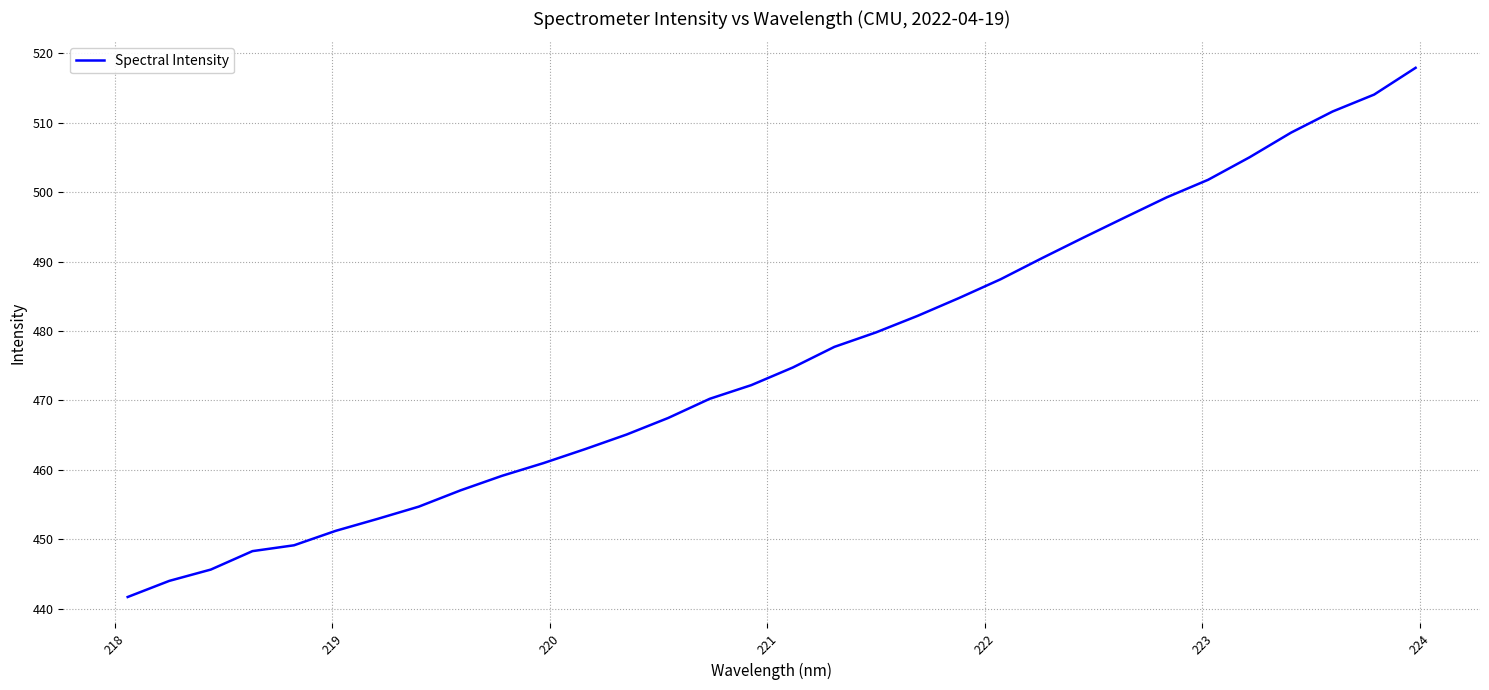

What is the difference between the maximum and minimum values?

76.3